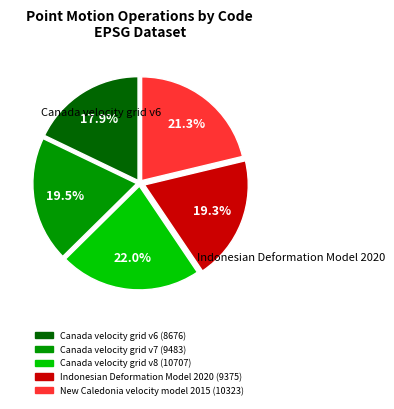

To the nearest percent, what is the average slice percentage?

20%